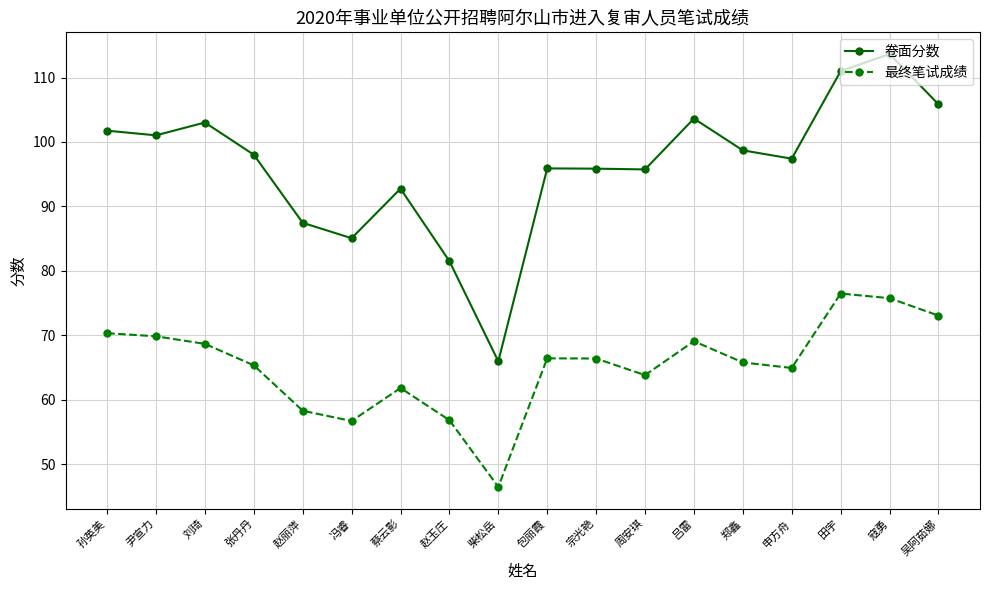

True or false: 最终笔试成绩 and 卷面分数 intersect in this chart.

False